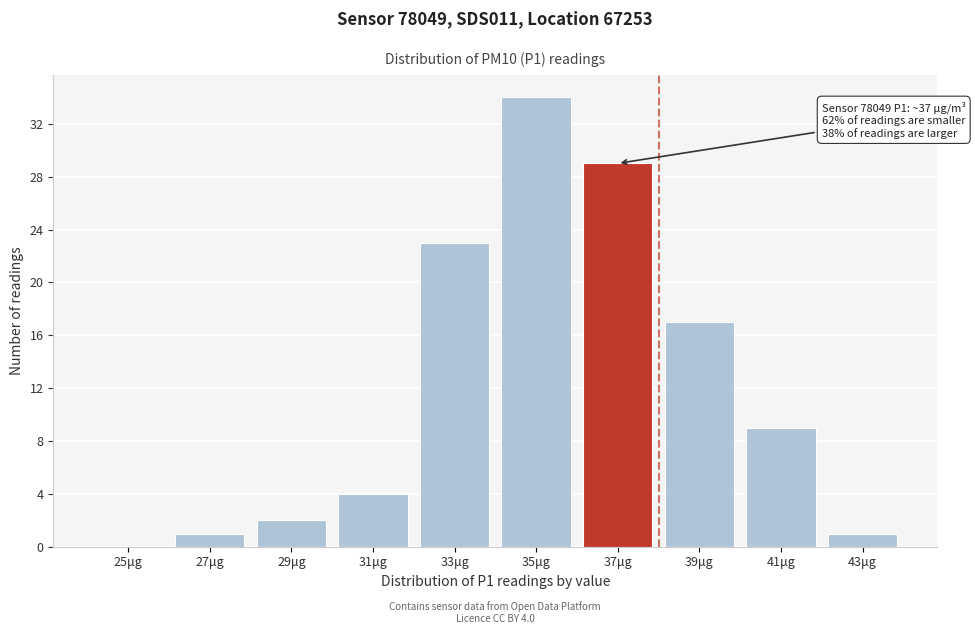

Reading right to left, extract all data points from this chart.

43μg=1	41μg=9	39μg=17	37μg=29	35μg=34	33μg=23	31μg=4	29μg=2	27μg=1	25μg=0